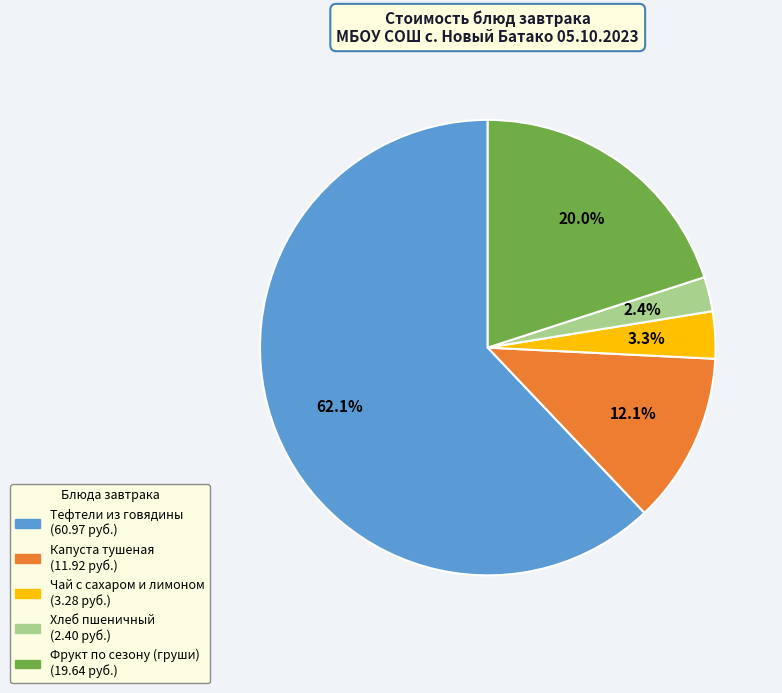

Rank the categories by value from highest to lowest.

Тефтели из говядины, Фрукт по сезону (груши), Капуста тушеная, Чай с сахаром и лимоном, Хлеб пшеничный